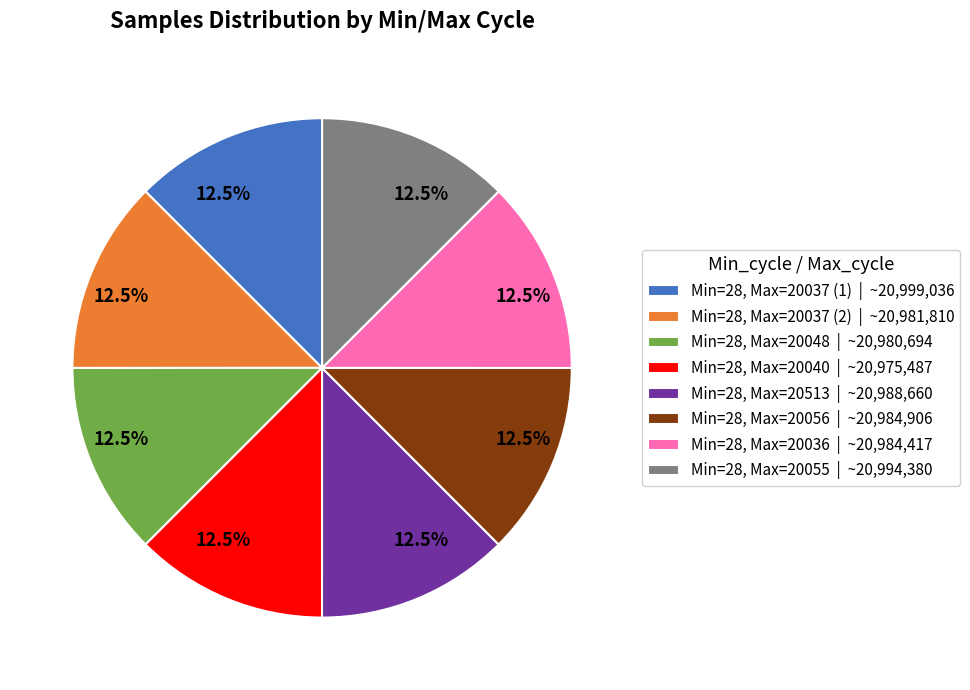

Is there a majority slice in this chart?

No